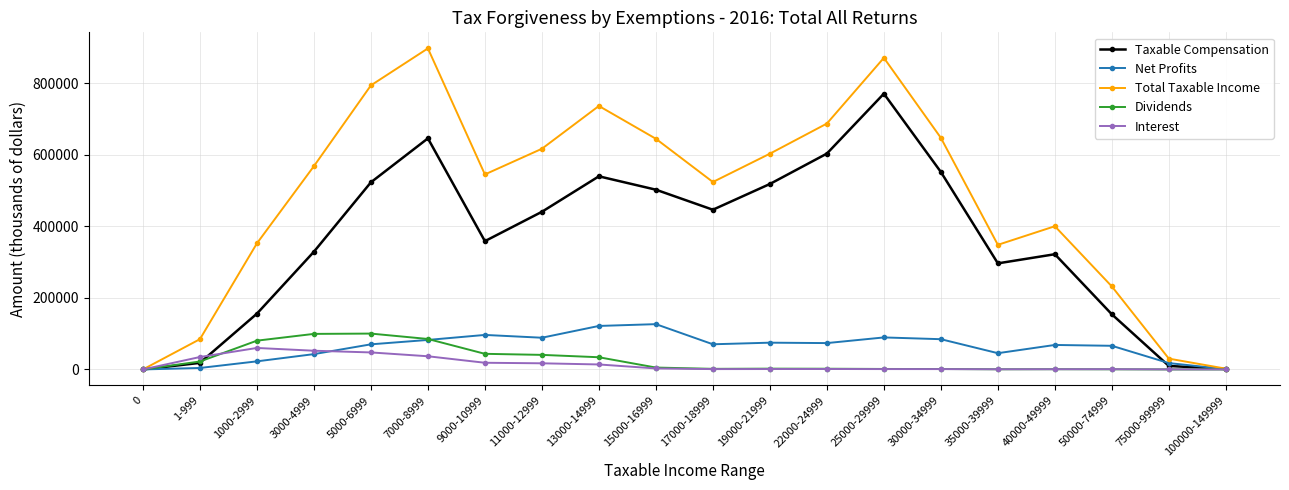

How many data points does each series have?

20